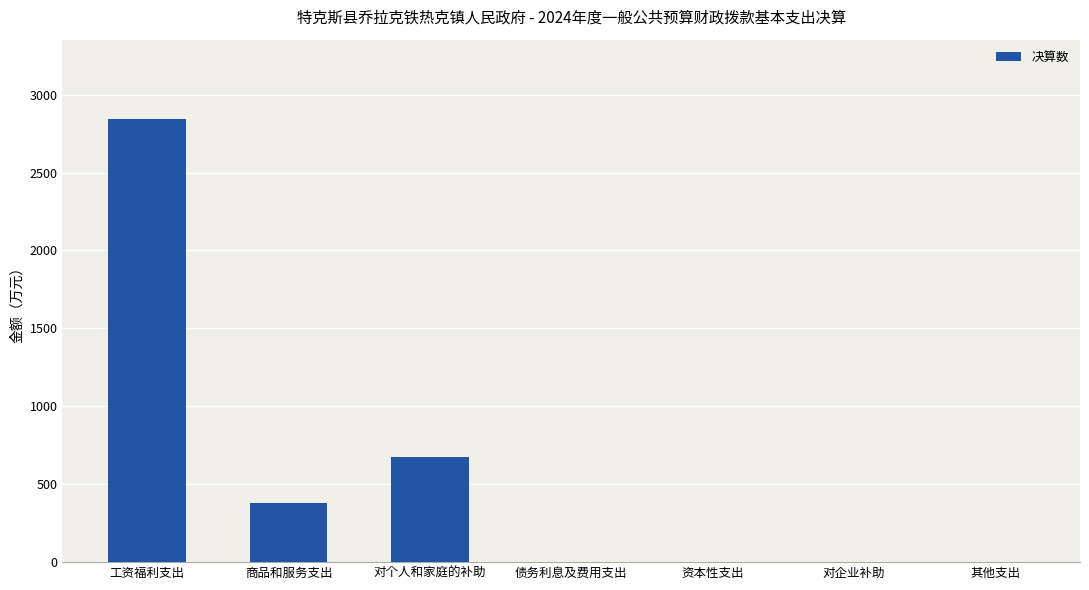

Between 商品和服务支出 and 对企业补助, which is larger?

商品和服务支出